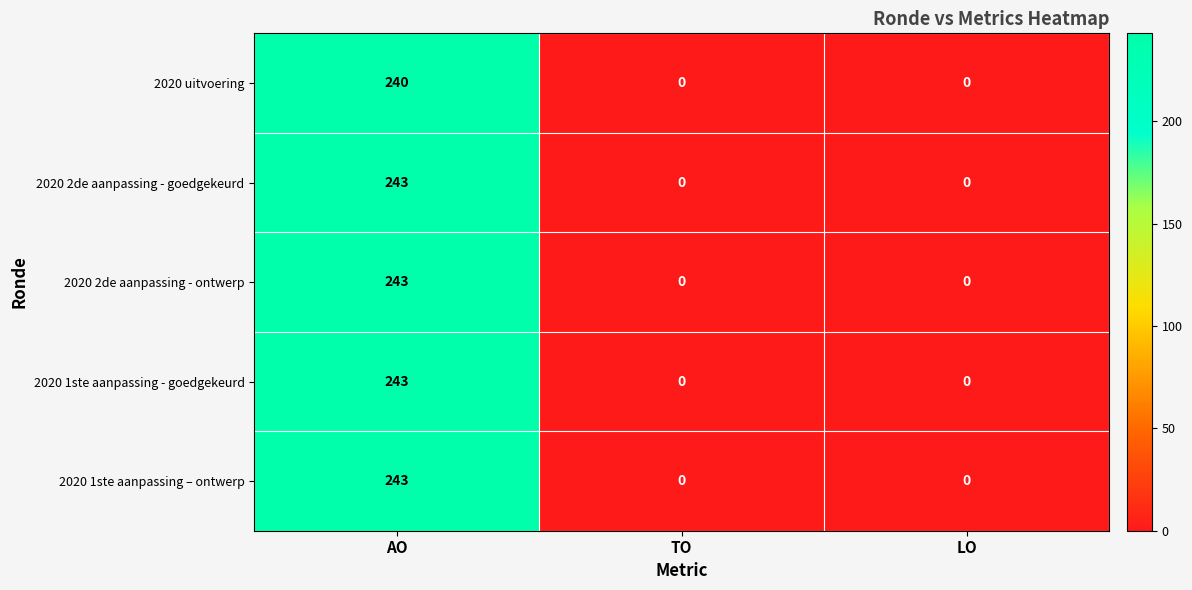

At which category is the sum across all series the highest?

AO